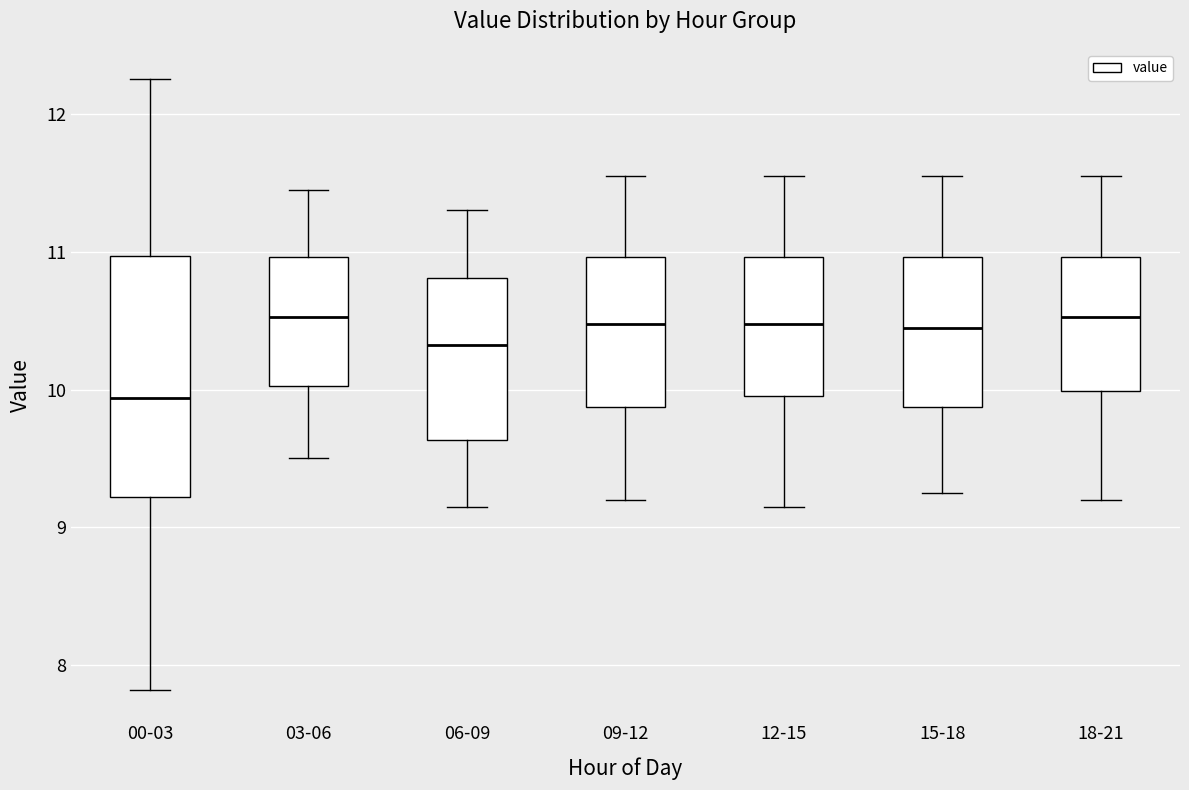

Reading left to right, transcribe this box plot: for each box, give where its median line is, the range the box spans, and where its two whiskers end, as read against the y-axis. The values are not printed on the chart, so give them approximately, as read against the axis.

00-03: median 9.9, box 9.2 to 11.0, whiskers 7.8 to 12.3
03-06: median 10.5, box 10.0 to 11.0, whiskers 9.5 to 11.5
06-09: median 10.3, box 9.6 to 10.8, whiskers 9.2 to 11.3
09-12: median 10.5, box 9.9 to 11.0, whiskers 9.2 to 11.6
12-15: median 10.5, box 10.0 to 11.0, whiskers 9.2 to 11.6
15-18: median 10.5, box 9.9 to 11.0, whiskers 9.3 to 11.6
18-21: median 10.5, box 10.0 to 11.0, whiskers 9.2 to 11.6